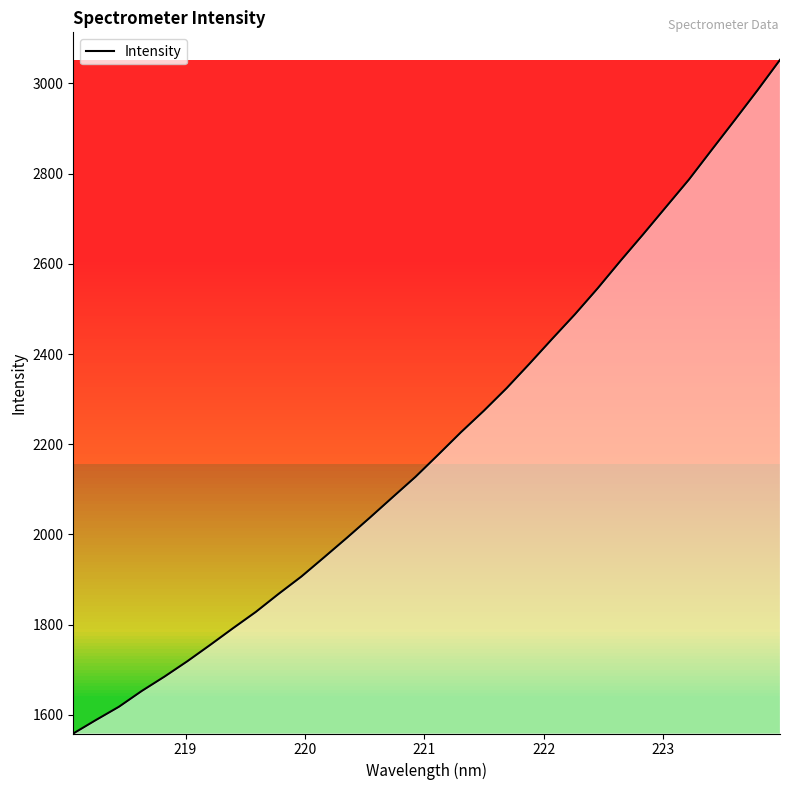

What is the difference between the maximum and minimum values?

1493.5